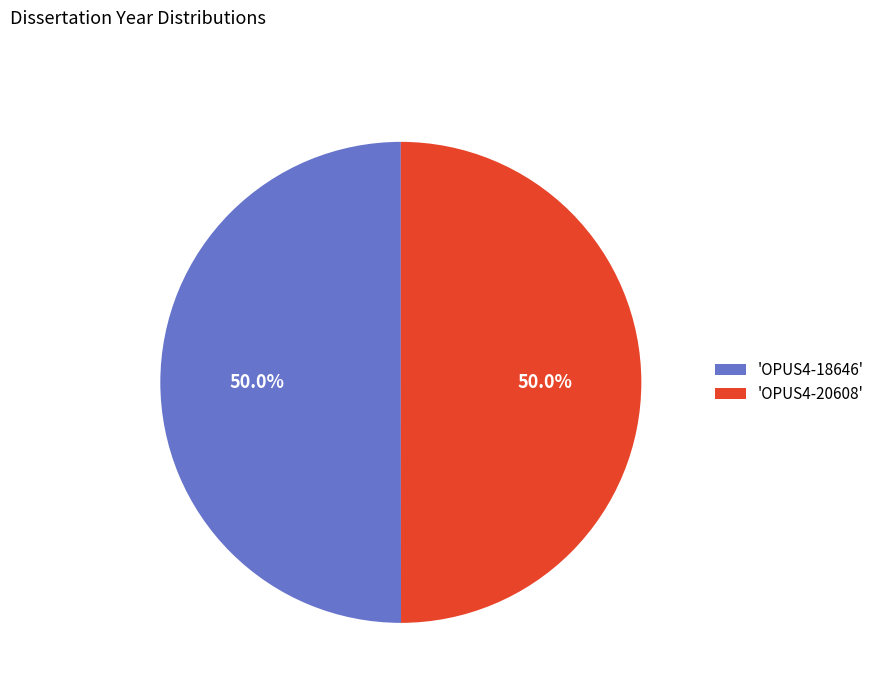

Count the number of slices in the pie.

2